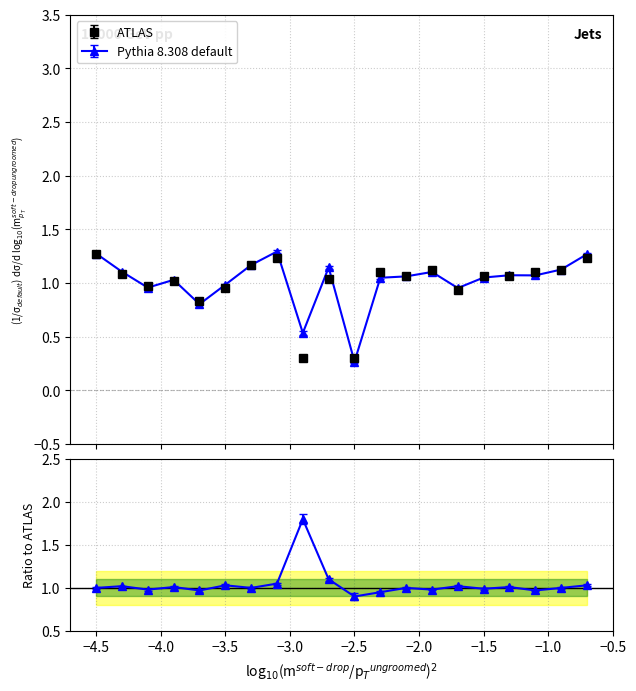

Which series has the largest range (max minus min)?

Pythia 8.308 default